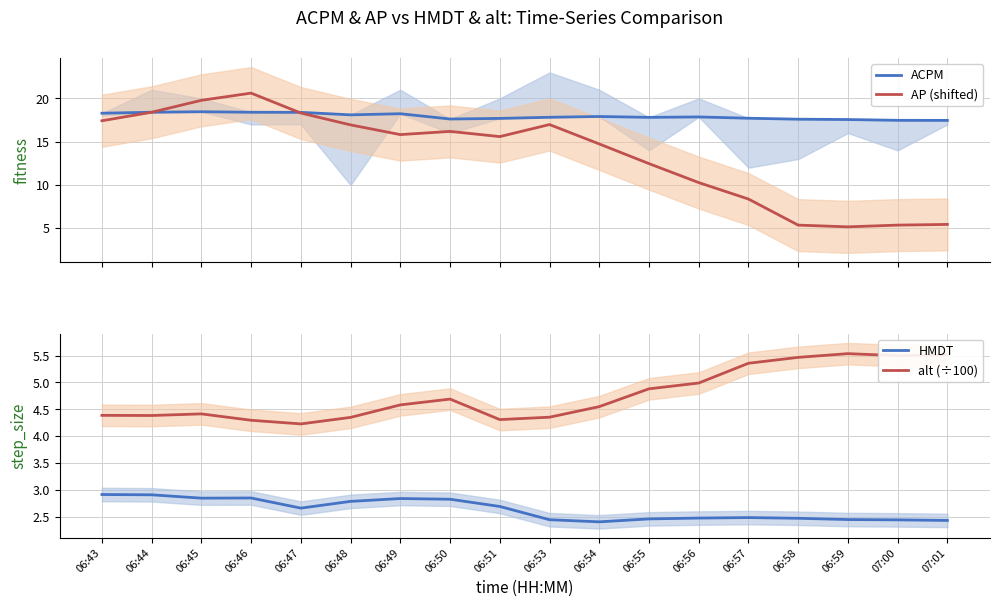

Which series has the largest total across all categories?

ACPM